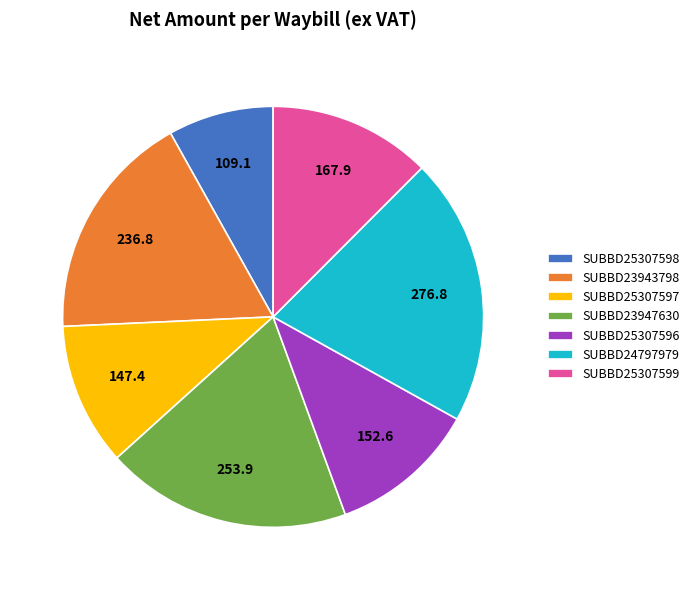

Is the sum of SUBBD25307598 and SUBBD23947630 greater than half?

No